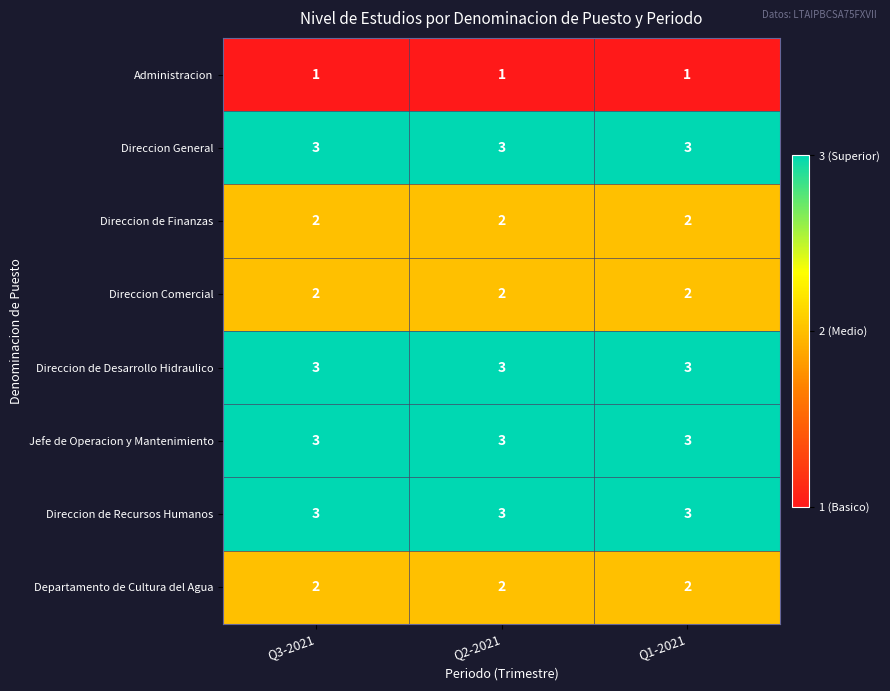

What is the maximum value shown in the chart?

3